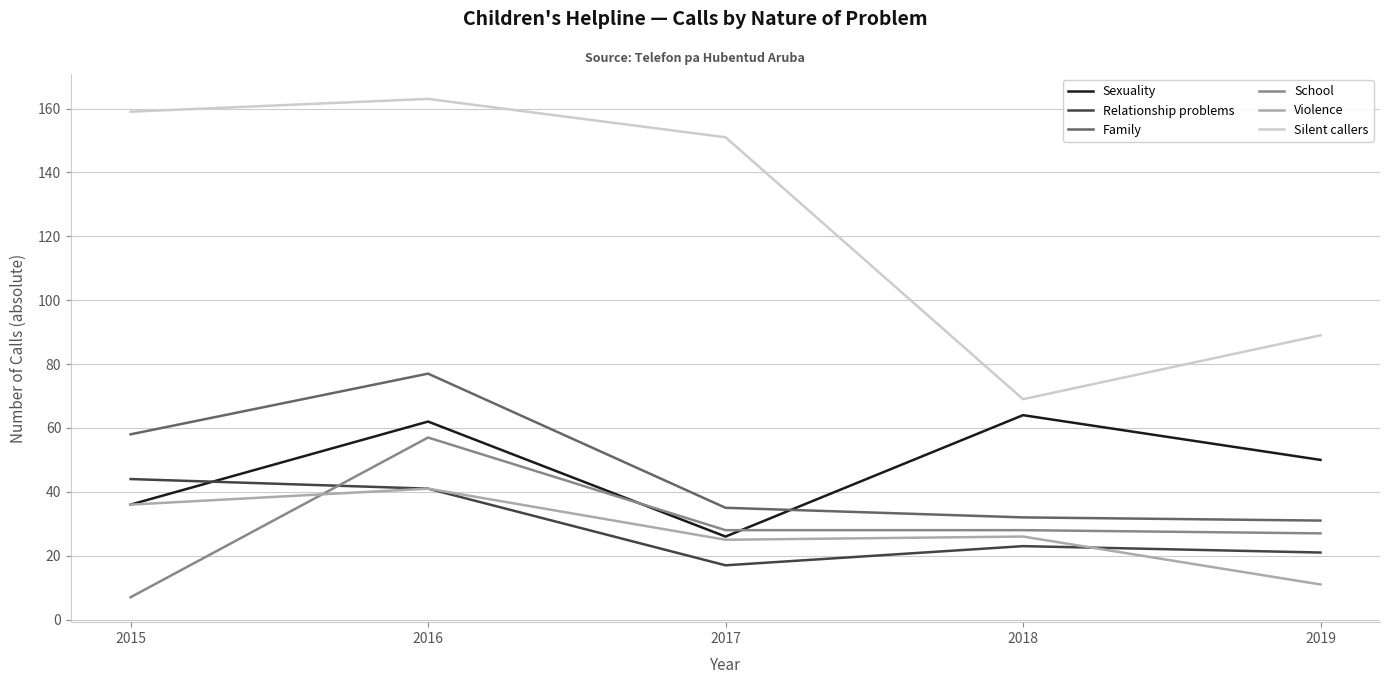

Which series ends up on top after the final intersection of Sexuality and Family?

Sexuality